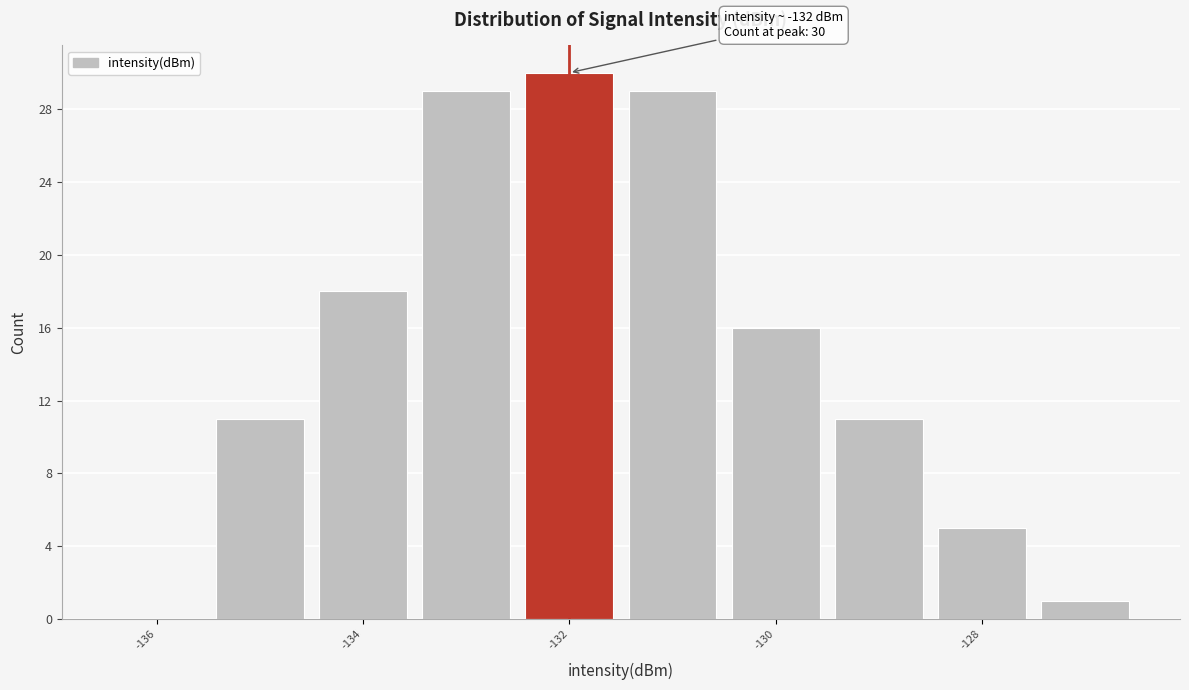

Over which range of the x-axis is the bar tallest?

-132.5 to -131.5